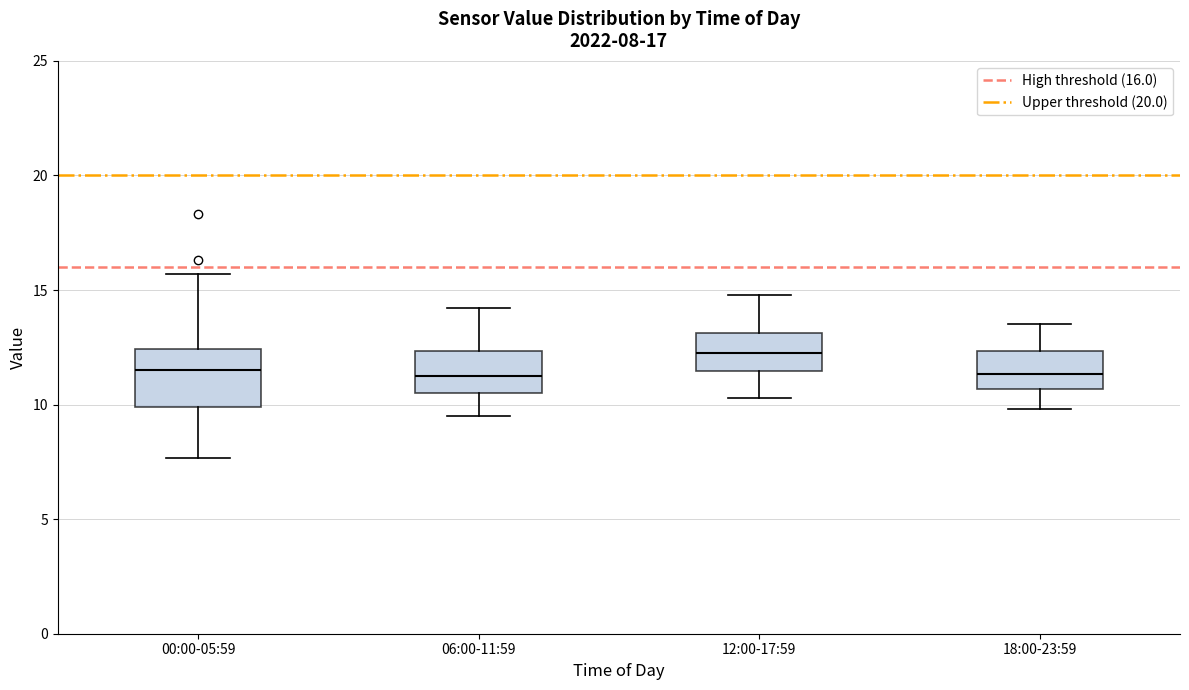

Which box is the tallest, from its lower edge to its upper edge?

00:00-05:59